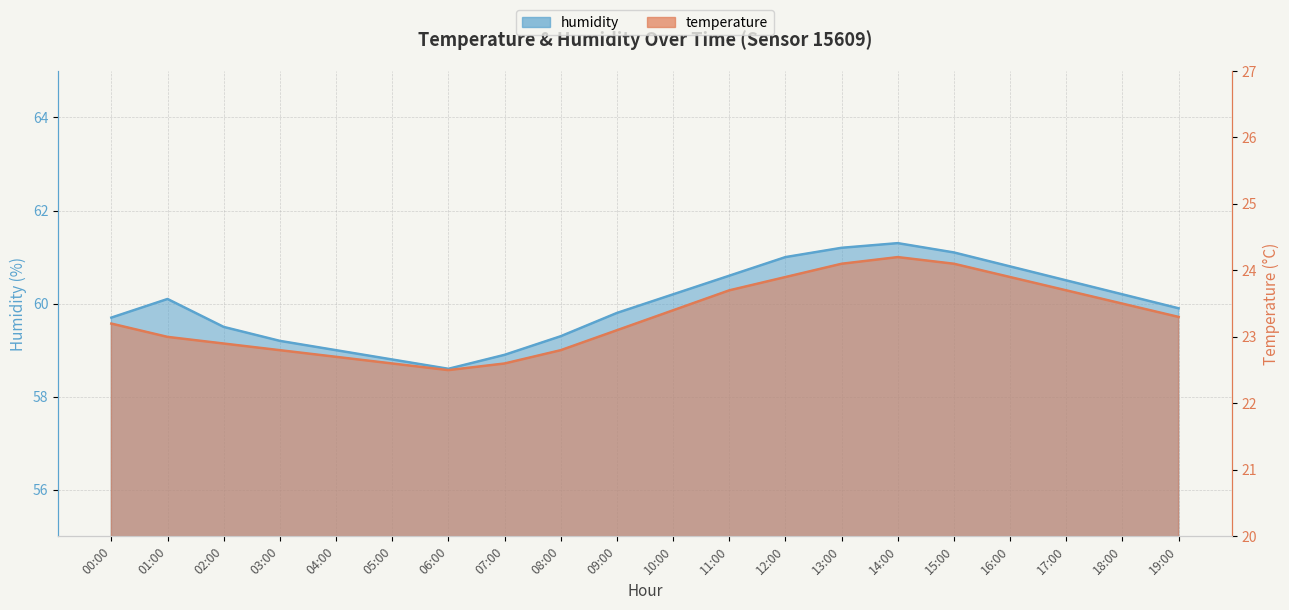

List the series in order of their peak value, highest first.

humidity, temperature